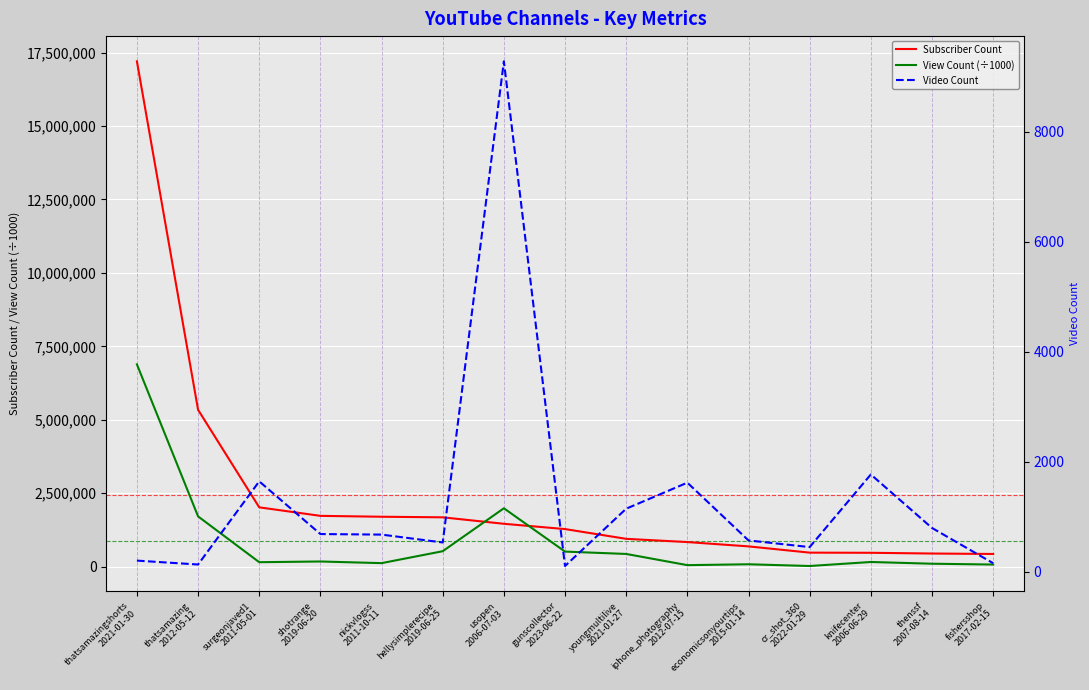

What is the average value of the View Count (÷1000) series?

866751.8